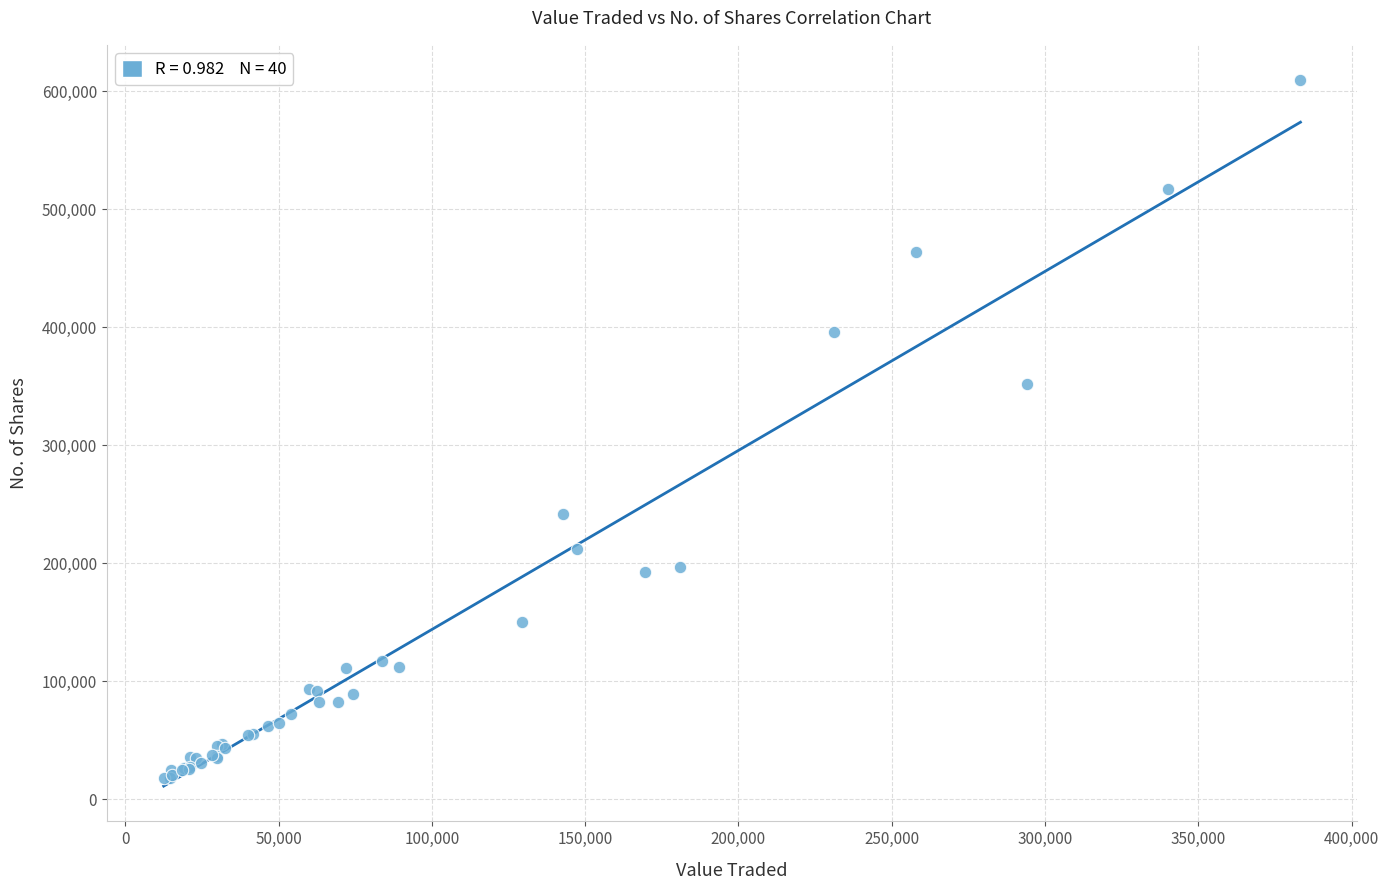

What Y value in the scatter plot is closest to 313625?

351758